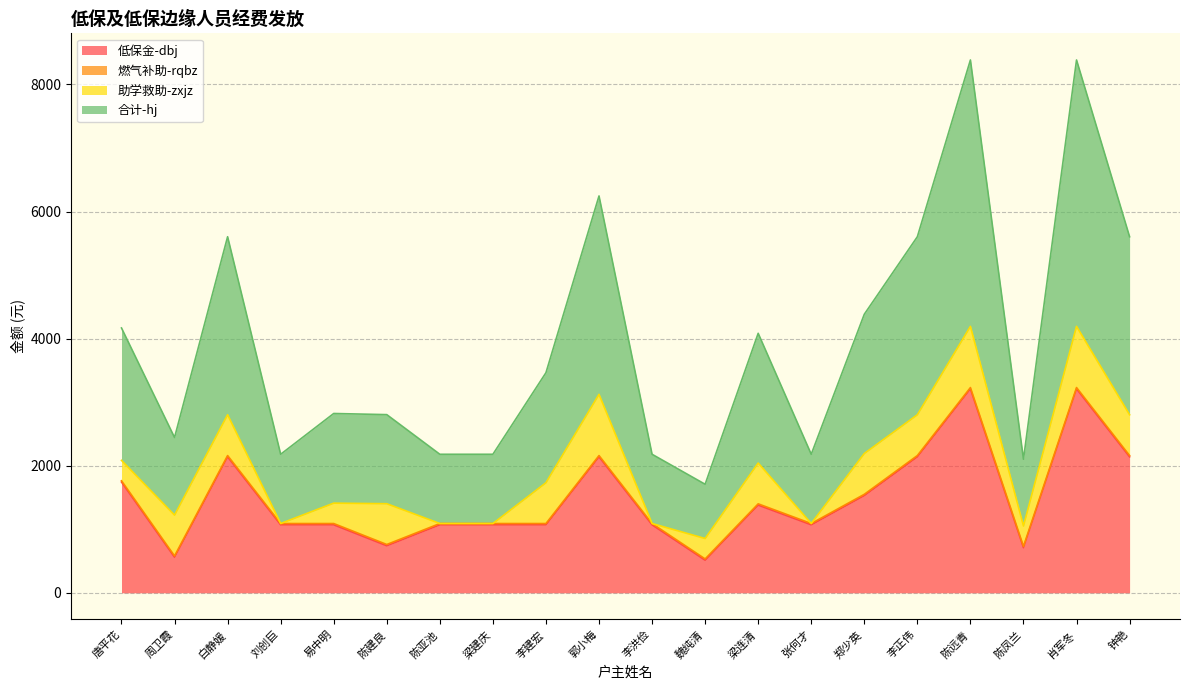

At how many categories does at least one series exceed 3584?

2